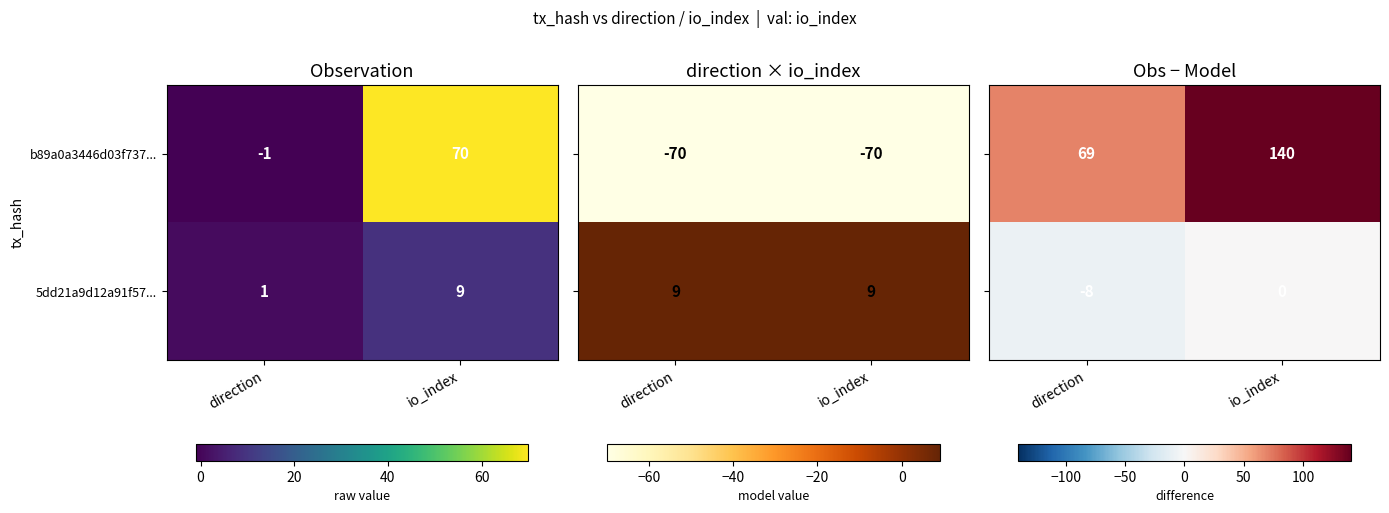

What is the difference between the maximum and minimum values in the b89a0a3446d03f737... series?

71